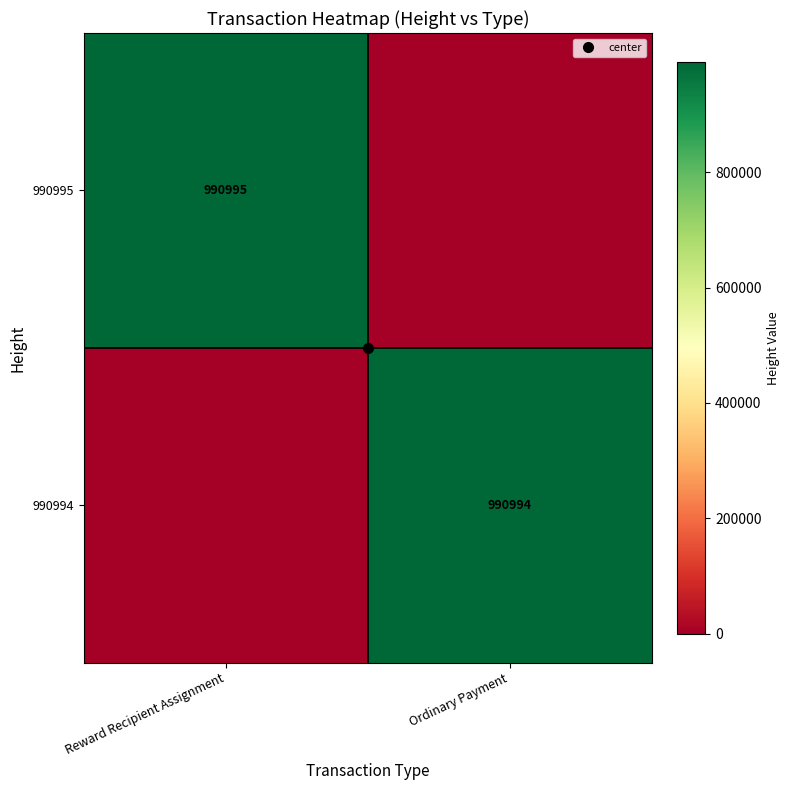

At which label is 990995 closest to 495497?

Ordinary Payment